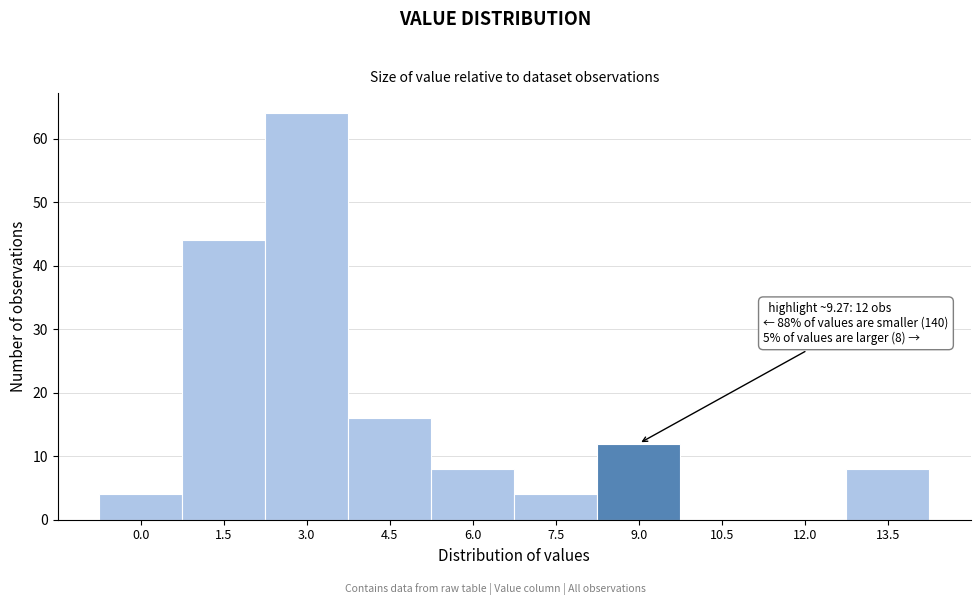

Reading right to left, transcribe all the data shown in this chart.

13.5=8	12.0=0	10.5=0	9.0=12	7.5=4	6.0=8	4.5=16	3.0=64	1.5=44	0.0=4